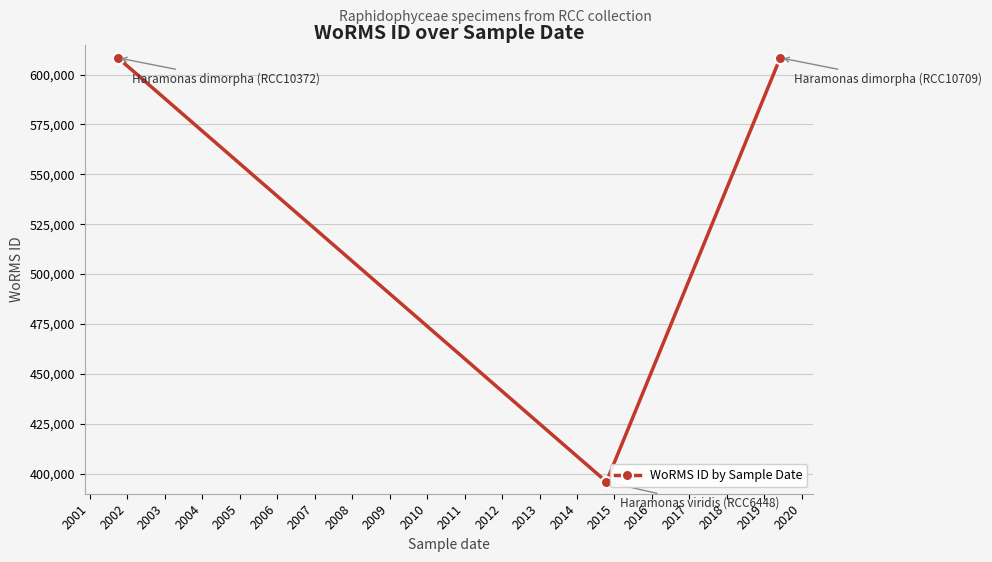

What is the value of the 3rd point from the left?

608356